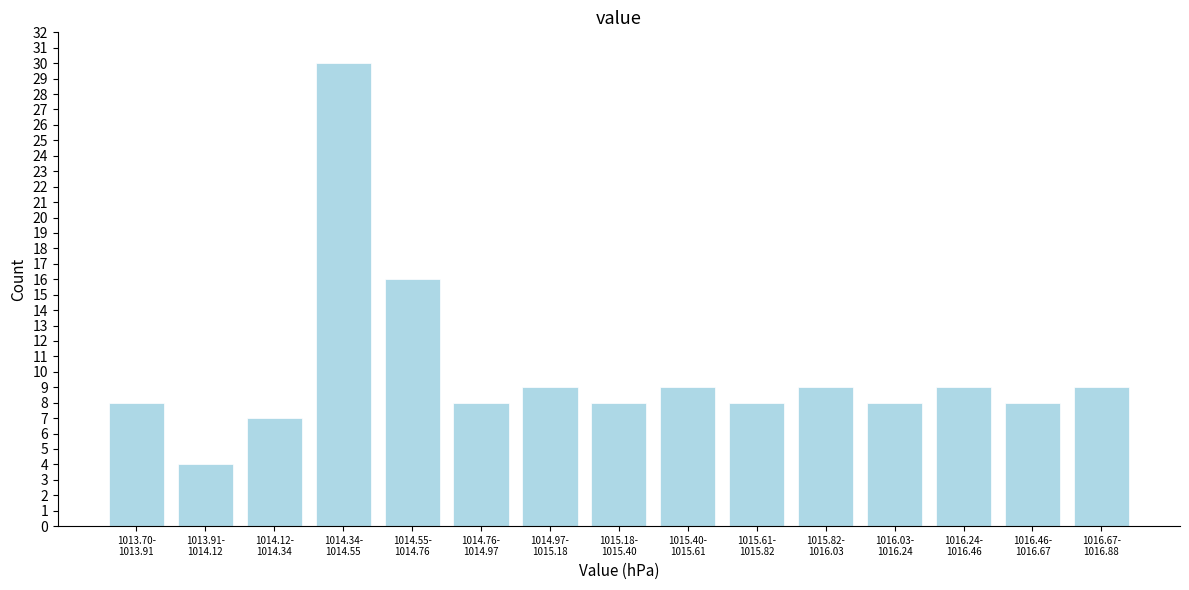

Reading left to right, what are all the values shown in this chart?

8	4	7	30	16	8	9	8	9	8	9	8	9	8	9